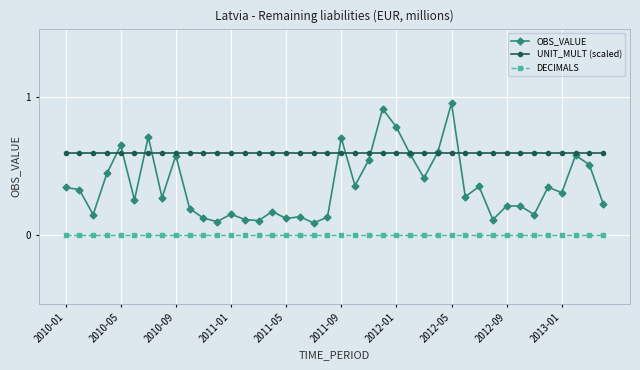

Which series has the largest total across all categories?

UNIT_MULT (scaled)